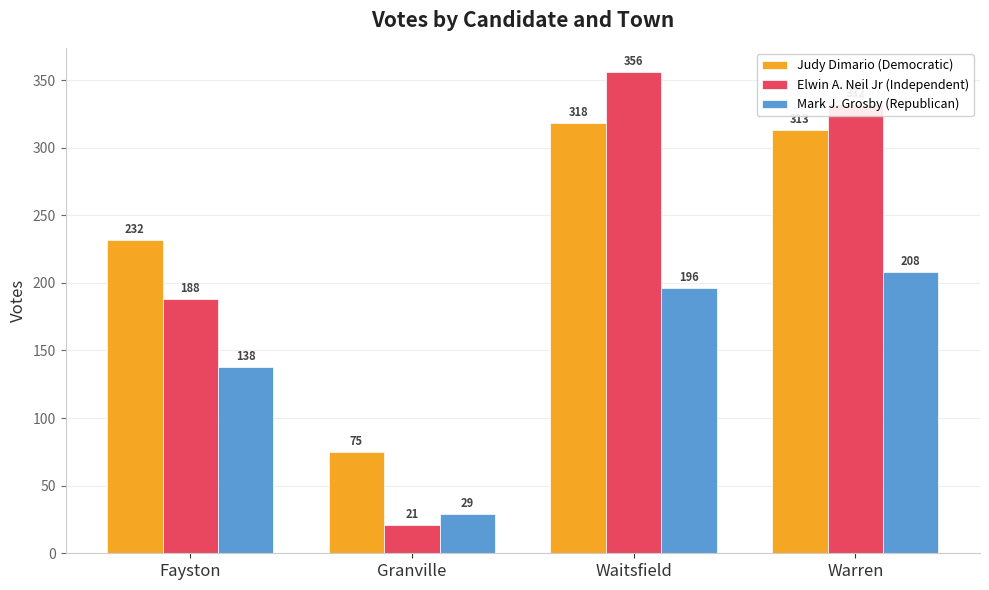

Where is Mark J. Grosby (Republican) nearest to the value 118?

Fayston